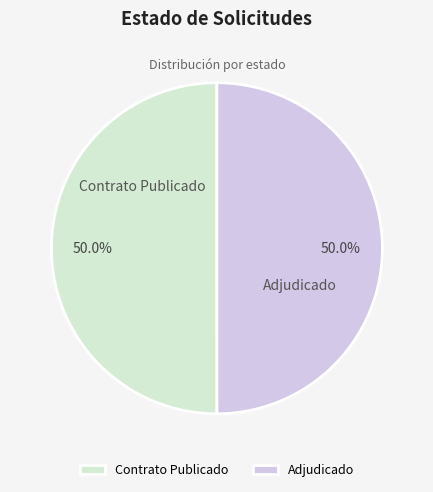

Do Adjudicado and Contrato Publicado together represent more than half of the pie?

Yes